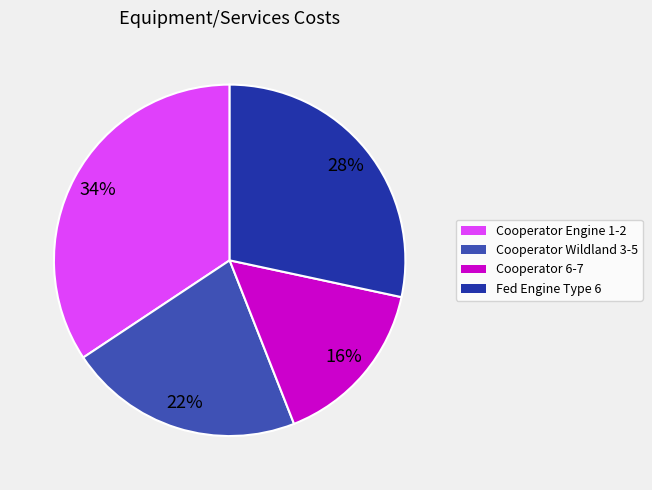

The Cooperator 6-7 slice represents 8% of the pie. True or false?

False